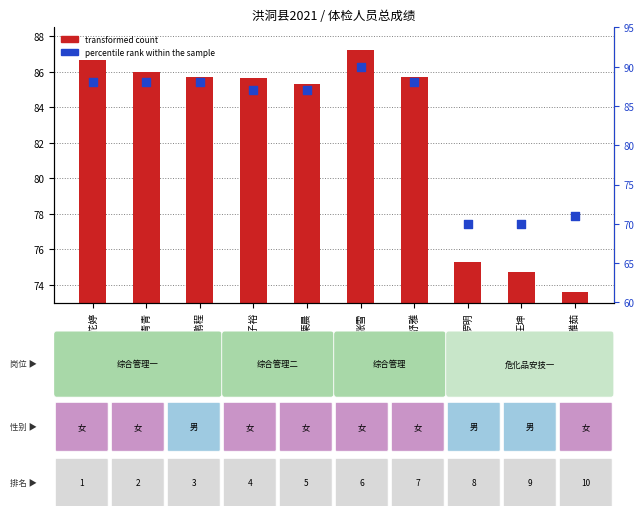

Which series has the largest Y range (max minus min)?

percentile rank within the sample